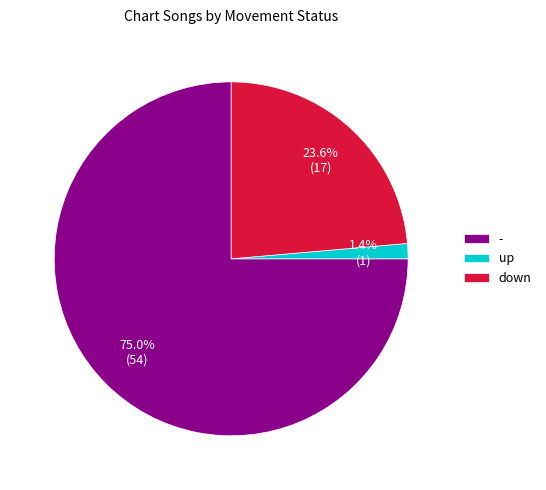

How many slices are in this pie chart?

3